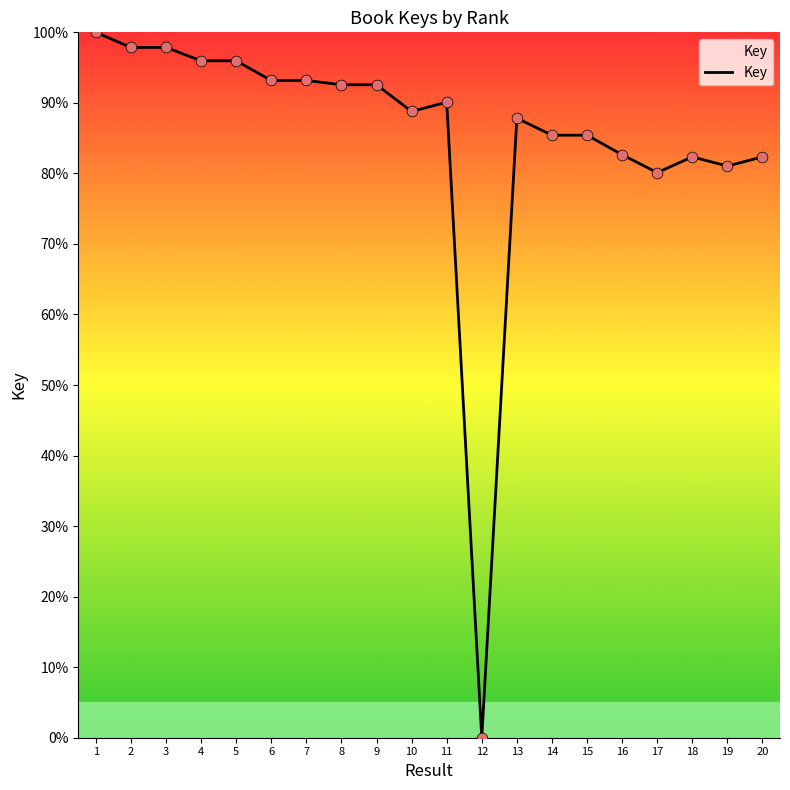

Which has a higher value, 1 or 16?

1